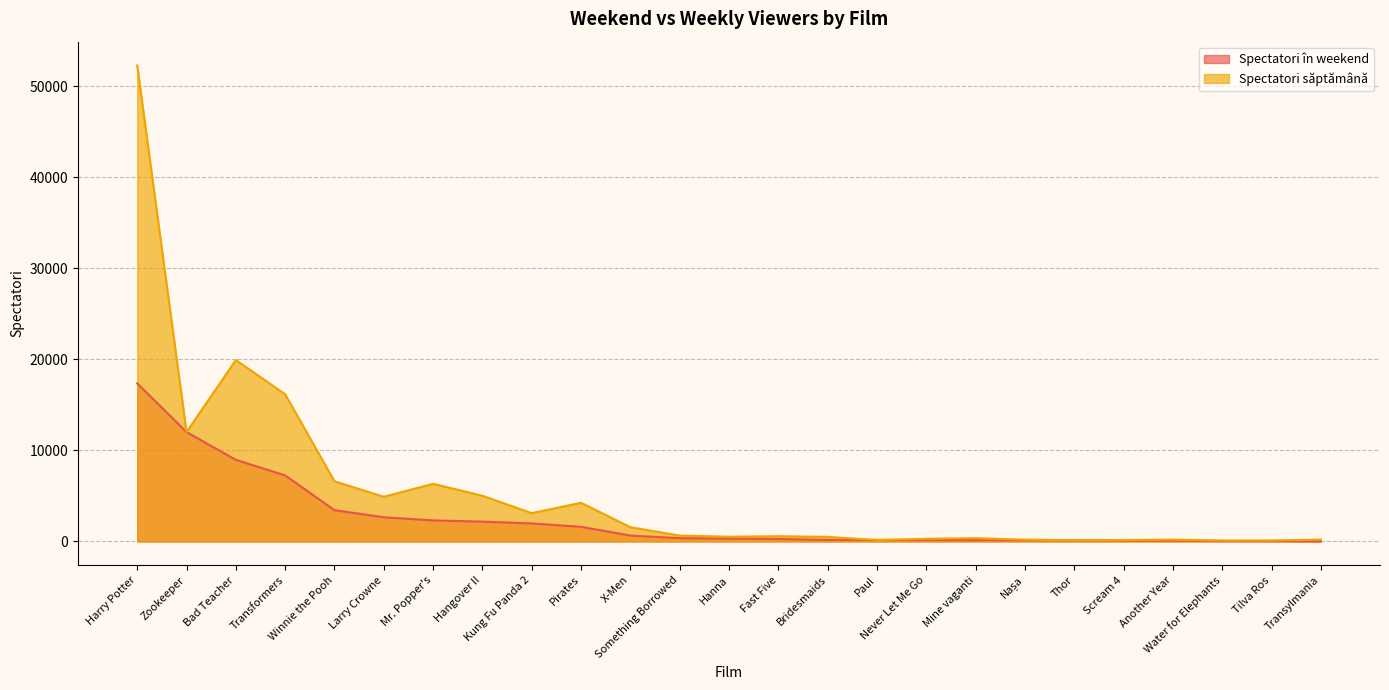

True or false: Spectatori în weekend and Spectatori săptămână cross at least once.

False